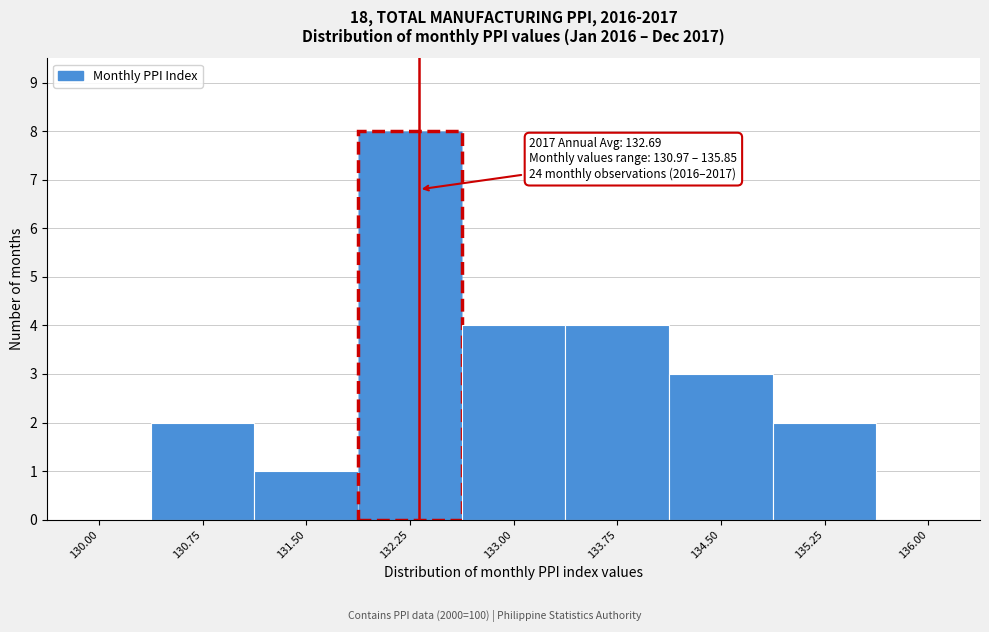

Reading left to right, transcribe all the data shown in this chart.

130.00=0	130.75=2	131.50=1	132.25=8	133.00=4	133.75=4	134.50=3	135.25=2	136.00=0